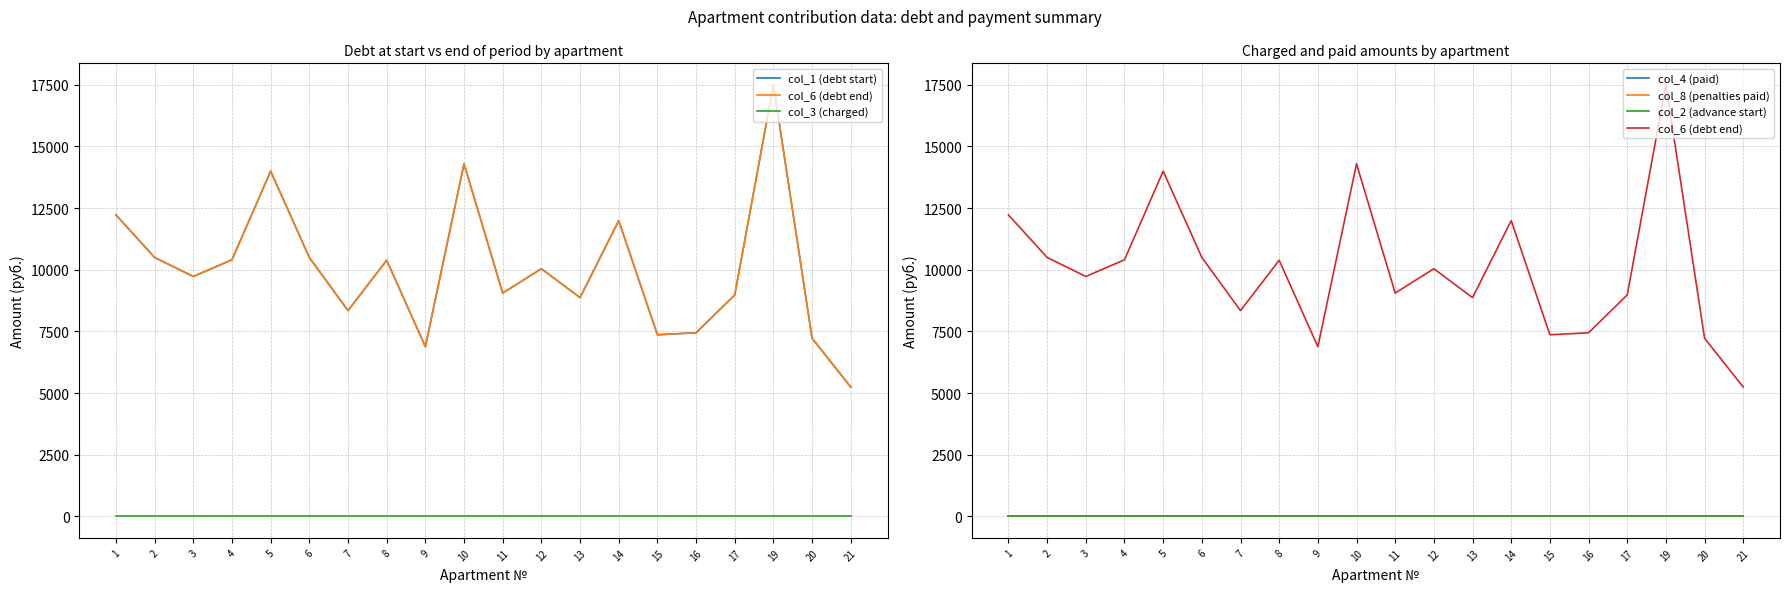

What is the difference between the highest and lowest values at 4?

10403.4